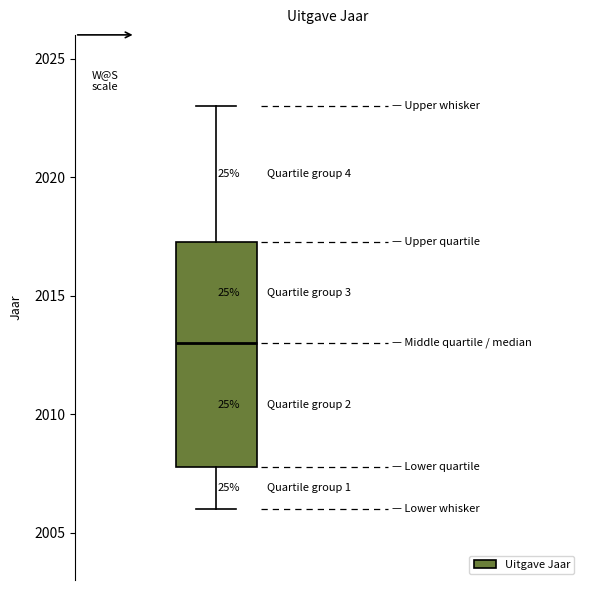

Transcribe this box plot: give where the median line is, the range the box spans, and where the two whiskers end, as read against the y-axis. The values are not printed on the chart, so give them approximately, as read against the axis.

median 2013.0, box 2008.0 to 2017.5, whiskers 2006.0 to 2023.0